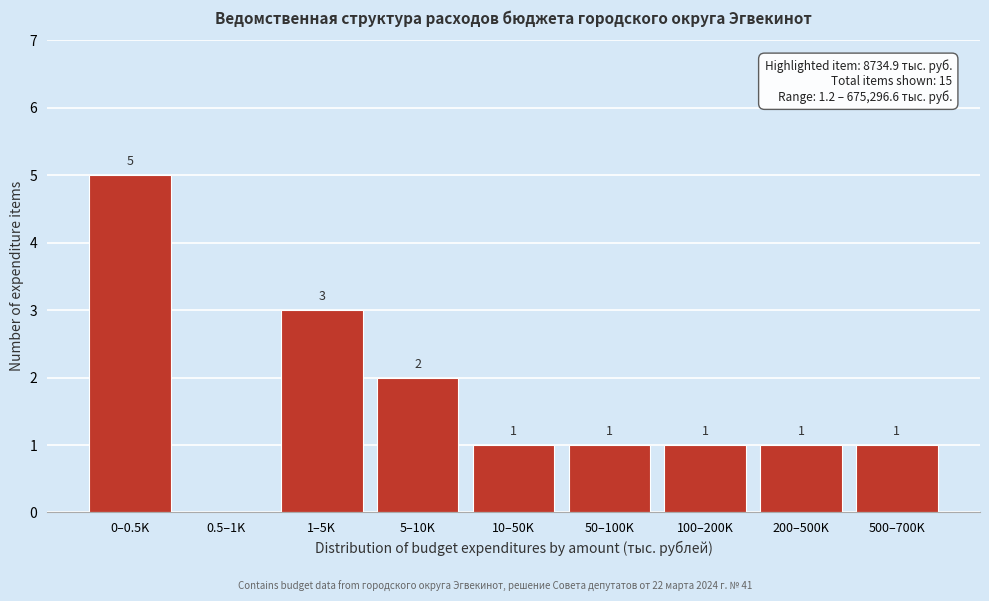

Reading right to left, what are all the values shown in this chart?

500–700K=1	200–500K=1	100–200K=1	50–100K=1	10–50K=1	5–10K=2	1–5K=3	0.5–1K=0	0–0.5K=5